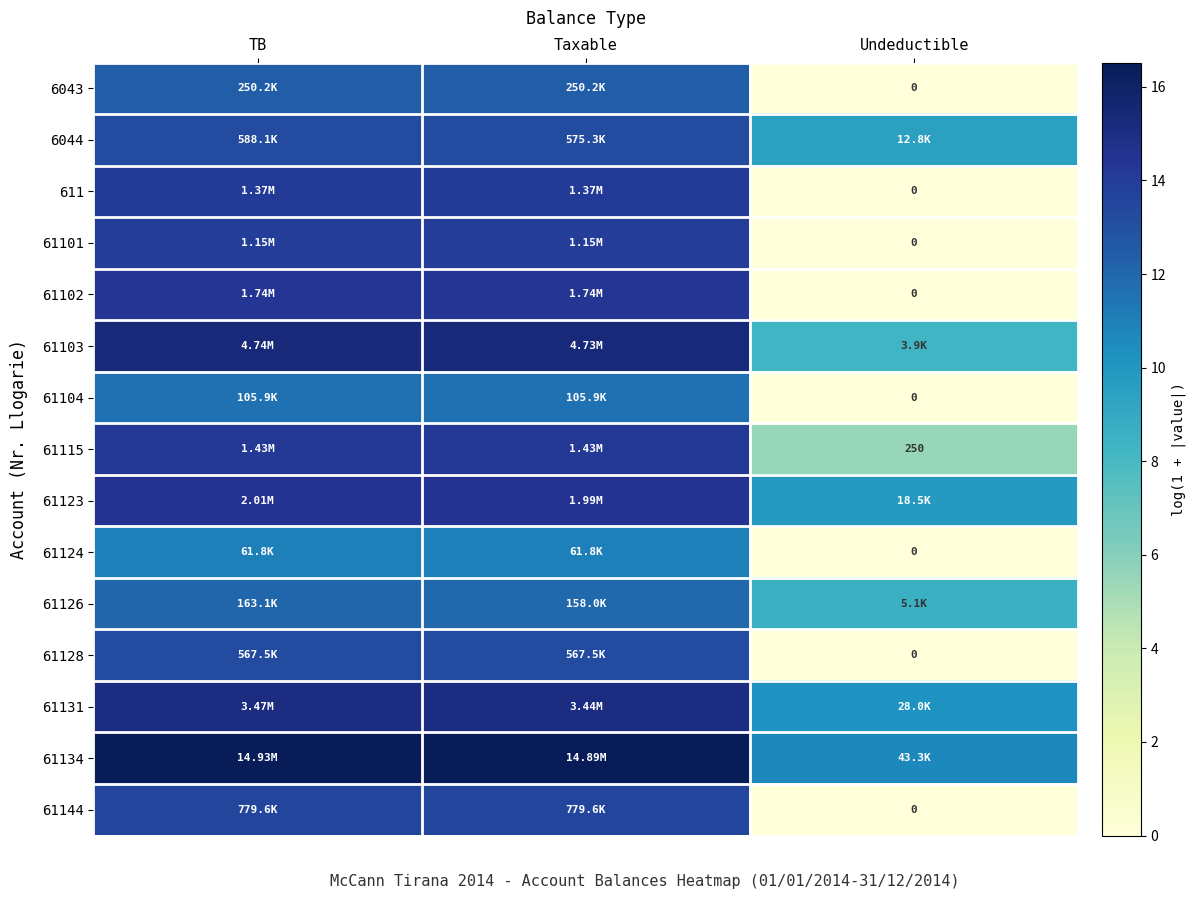

Rank the categories by 61131 value from lowest to highest.

Undeductible, Taxable, TB